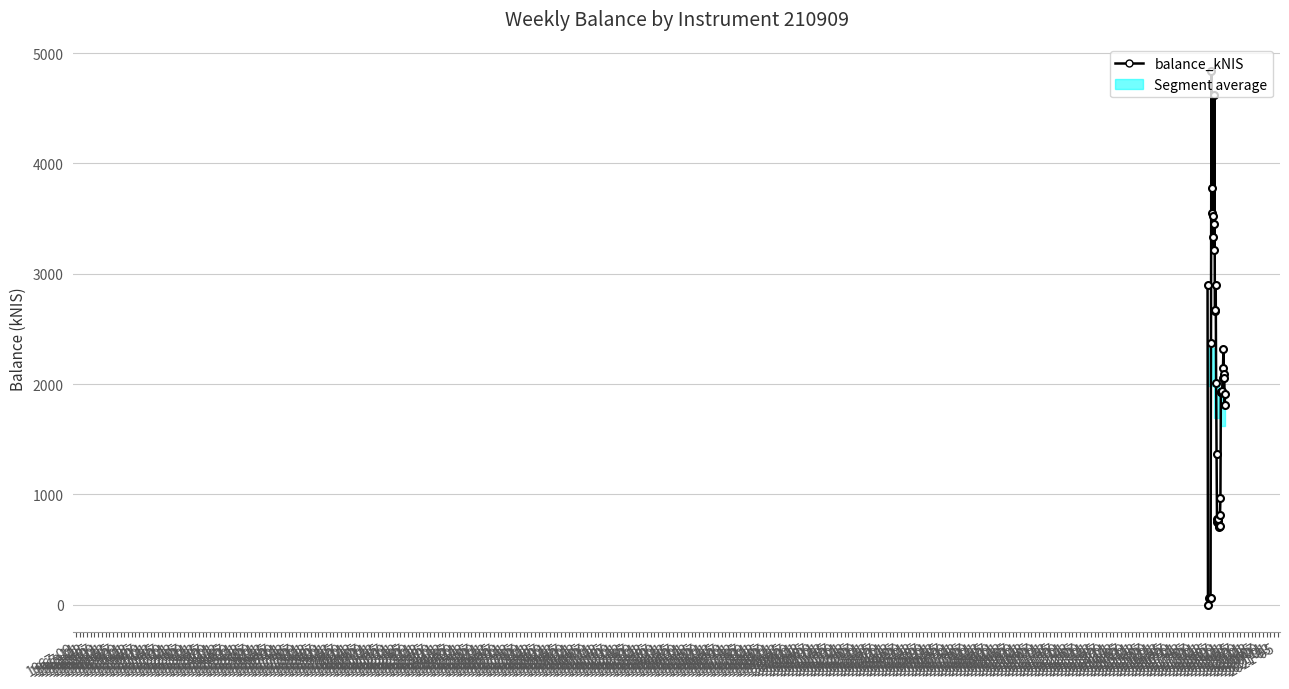

Reading left to right, transcribe all the data shown in this chart.

2897.6	0.0	60.1	60.2	59.9	59.8	2375.8	4836.6	3777.9	3555.1	3526.7	3334.7	3447.1	3217.6	4617.3	2659.0	2667.6	2901.2	2012.4	1366.8	780.6	748.5	761.1	773.5	716.7	709.0	718.6	817.2	967.8	1928.8	1928.4	1928.3	1940.9	2055.9	2150.6	2314.0	2087.7	2055.3	1811.5	1914.8